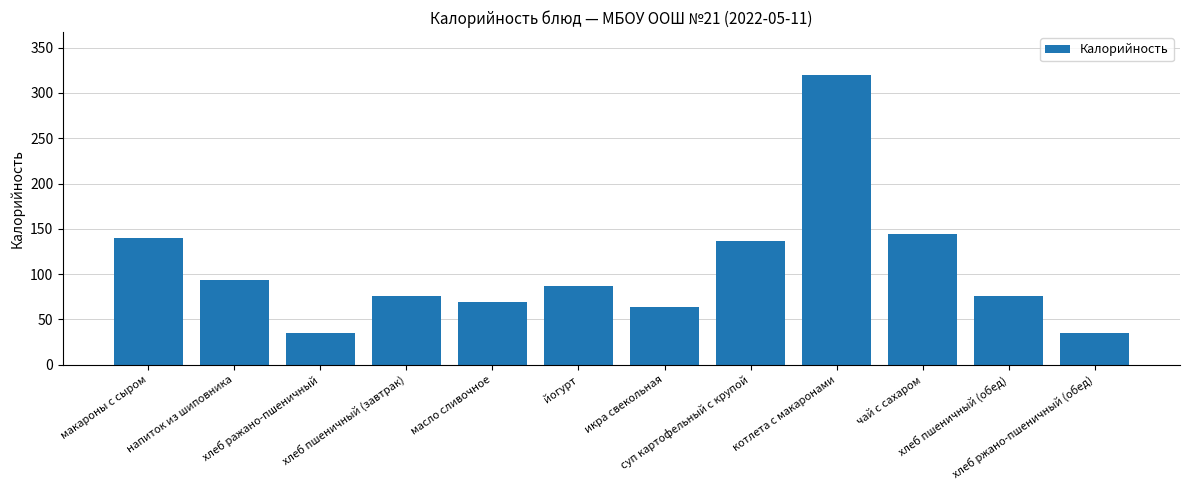

What is the difference between the values at суп картофельный с крупой and икра свекольная?

73.2